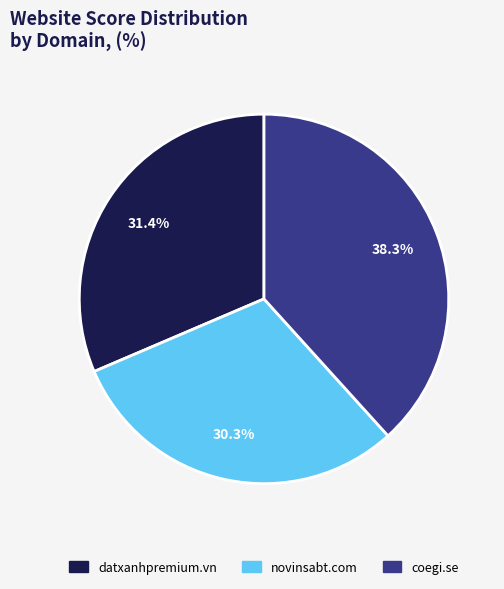

Rank the categories by value from highest to lowest.

coegi.se, datxanhpremium.vn, novinsabt.com